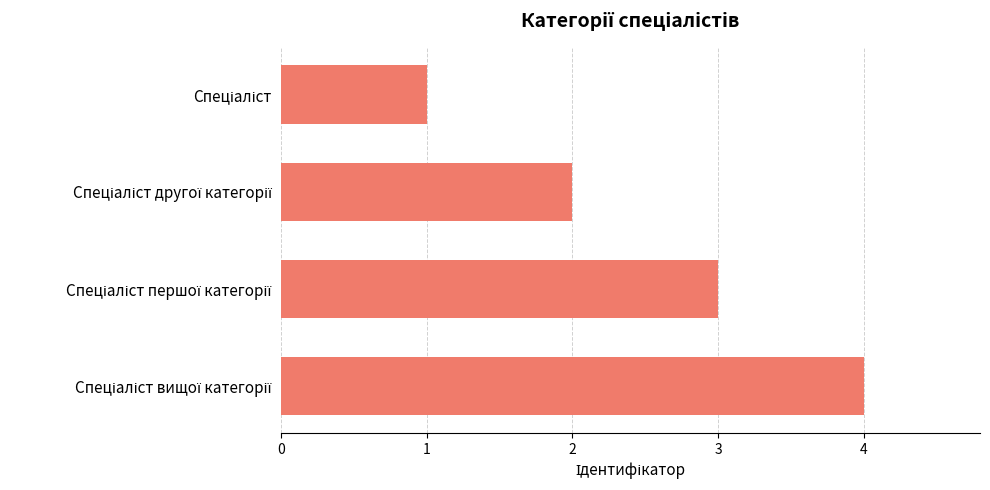

What is the difference between the maximum and minimum values?

3